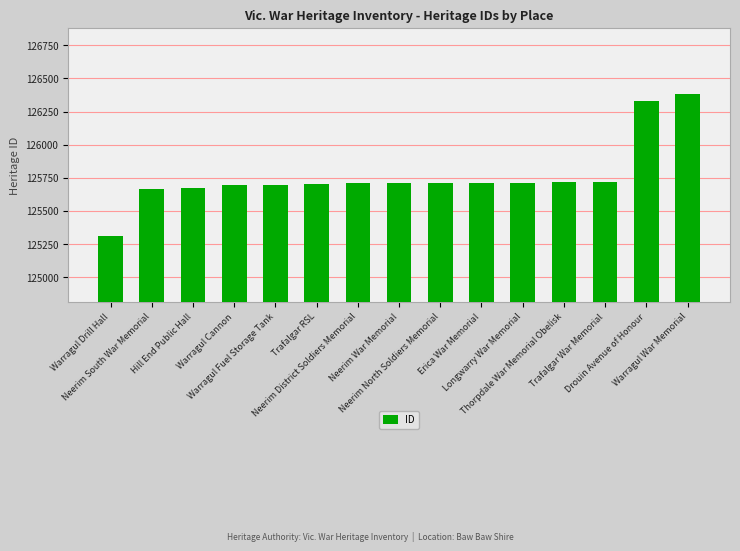

What is the sum of the values at Longwarry War Memorial and Hill End Public Hall?

251385